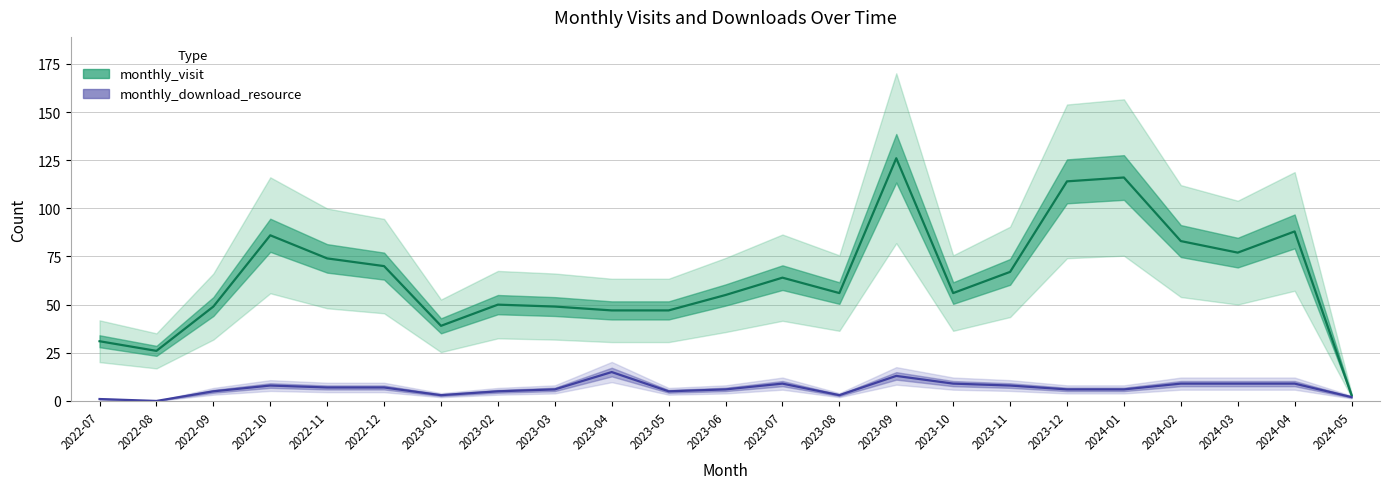

Which label corresponds to the largest value in the chart?

2023-09